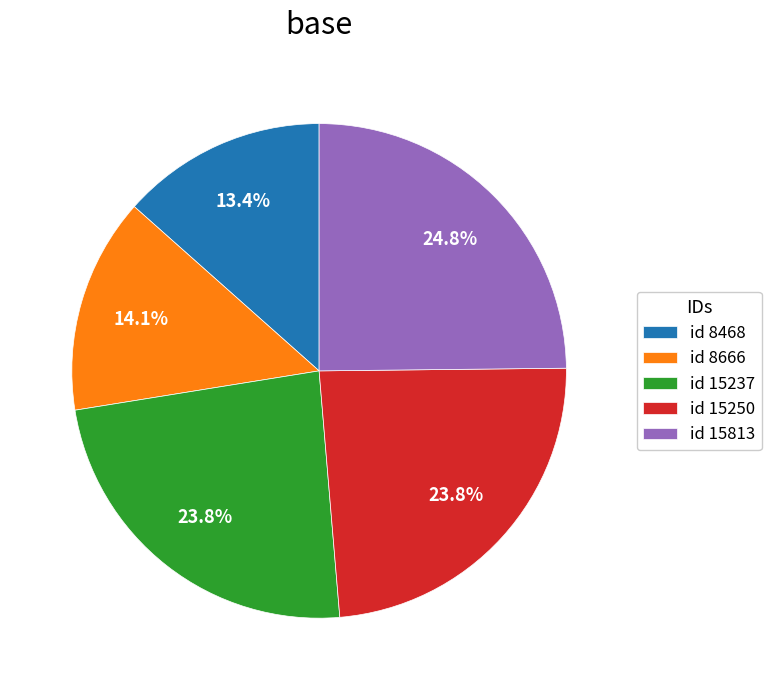

What is the total percentage of id 15250 and id 8666?

37.9%